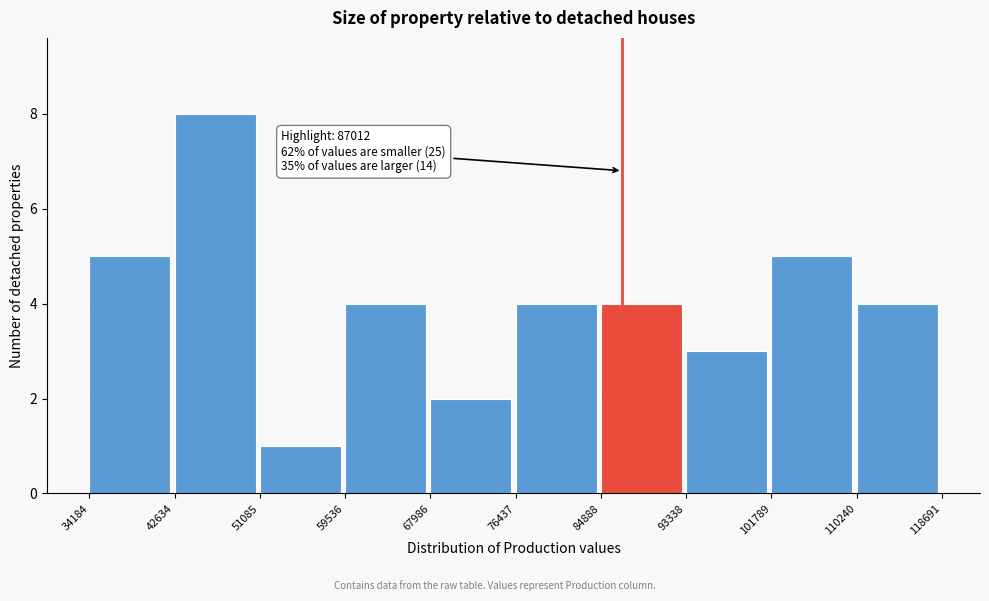

Which range on the x-axis has the tallest bar?

42634 to 51085